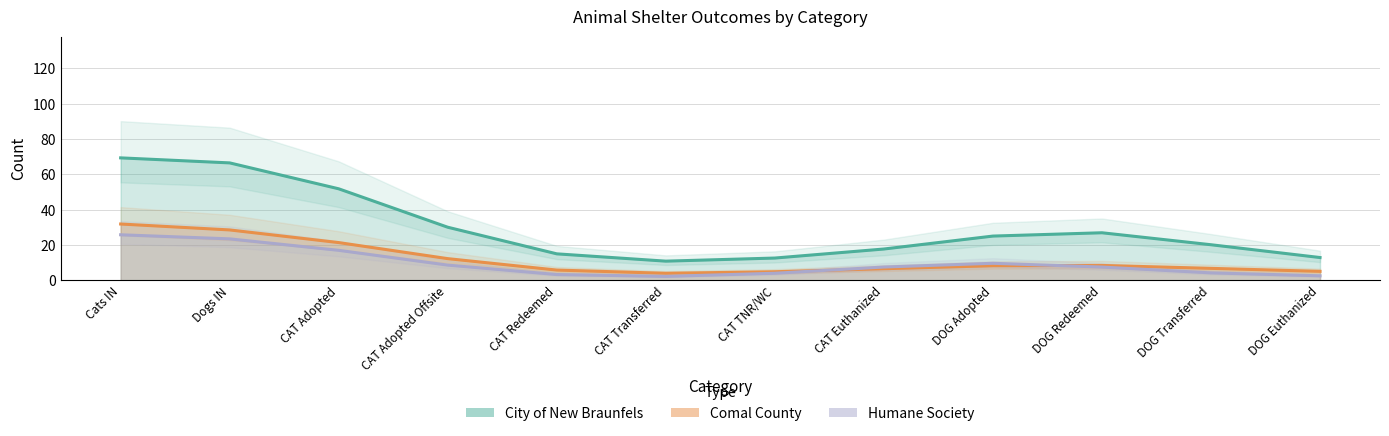

How many lines are shown in the chart?

3